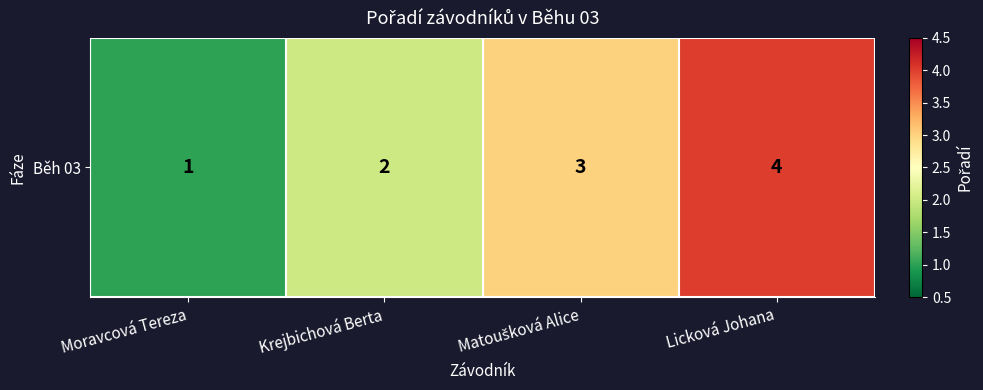

How many distinct data groups are displayed?

1